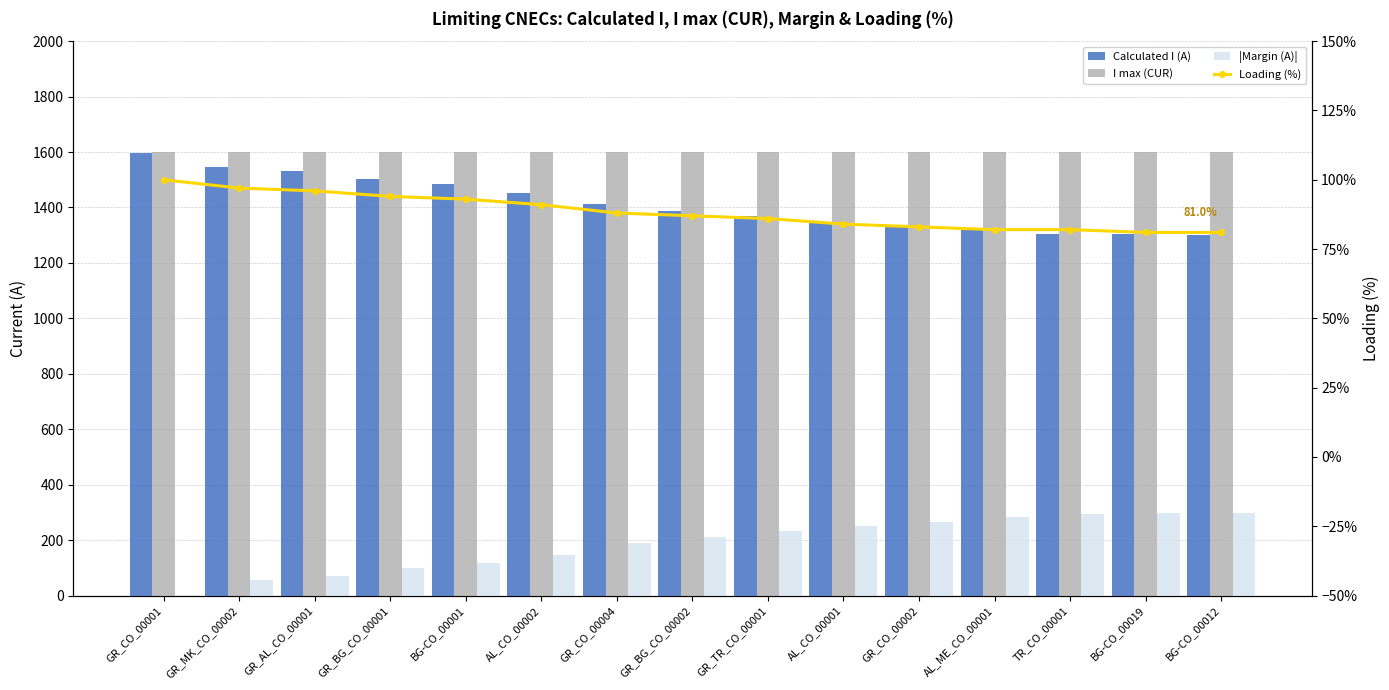

Rank the categories by Calculated I (A) value from lowest to highest.

BG-CO_00012, BG-CO_00019, TR_CO_00001, AL_ME_CO_00001, GR_CO_00002, AL_CO_00001, GR_TR_CO_00001, GR_BG_CO_00002, GR_CO_00004, AL_CO_00002, BG-CO_00001, GR_BG_CO_00001, GR_AL_CO_00001, GR_MK_CO_00002, GR_CO_00001